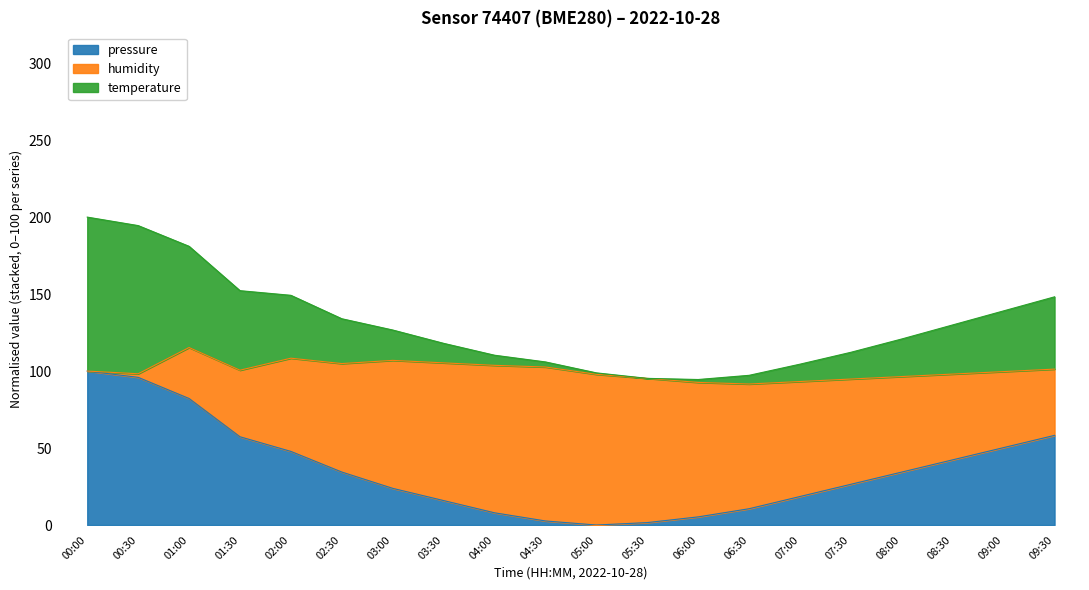

The value of pressure at 00:00 is 100.0. True or false?

True